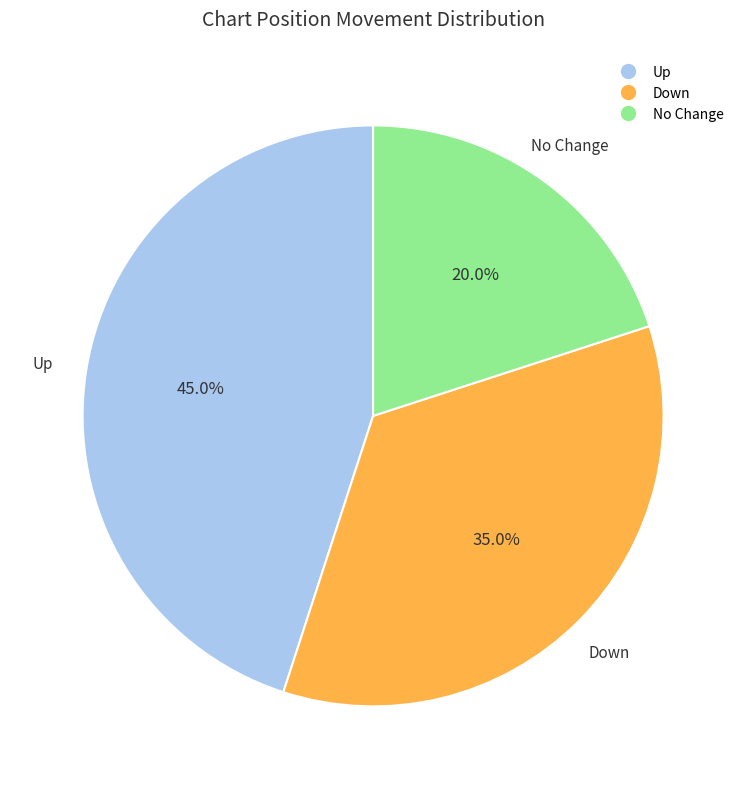

Does any single category account for the majority?

No